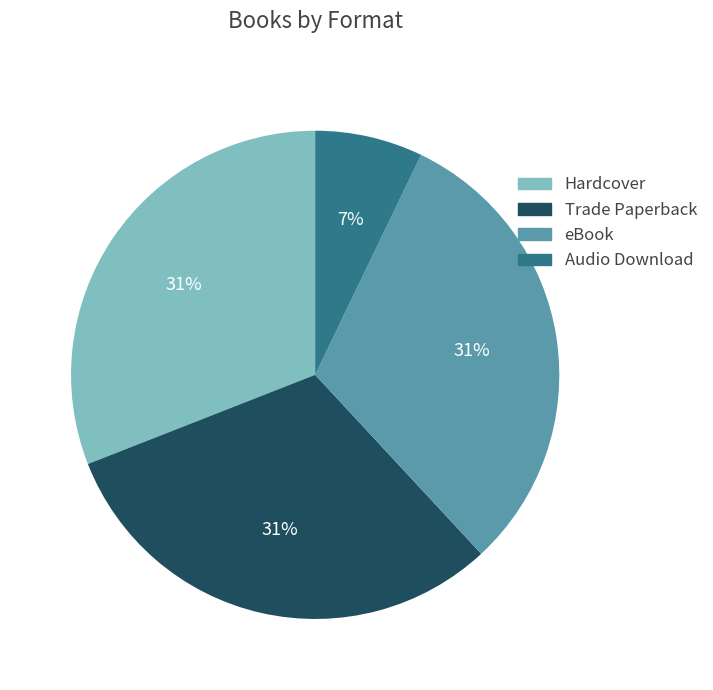

To the nearest percent, what is the difference between the largest and smallest slice percentages?

24%